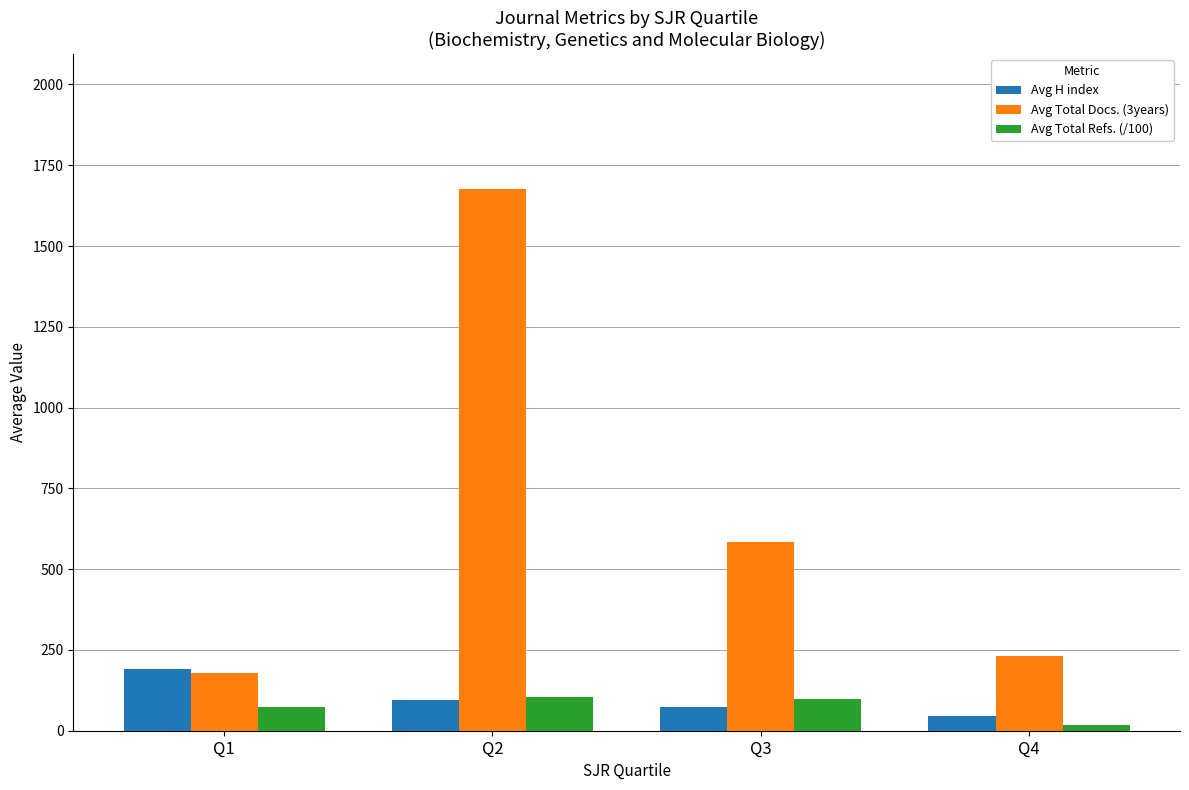

What is the spread (max minus min) of values at Q2?

1579.9